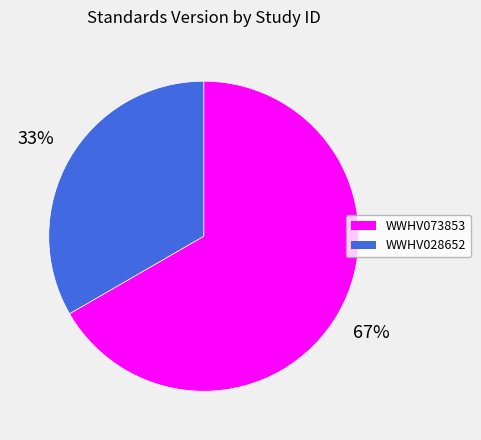

Approximately how many times larger is the value at WWHV073853 compared to WWHV028652?

2.0